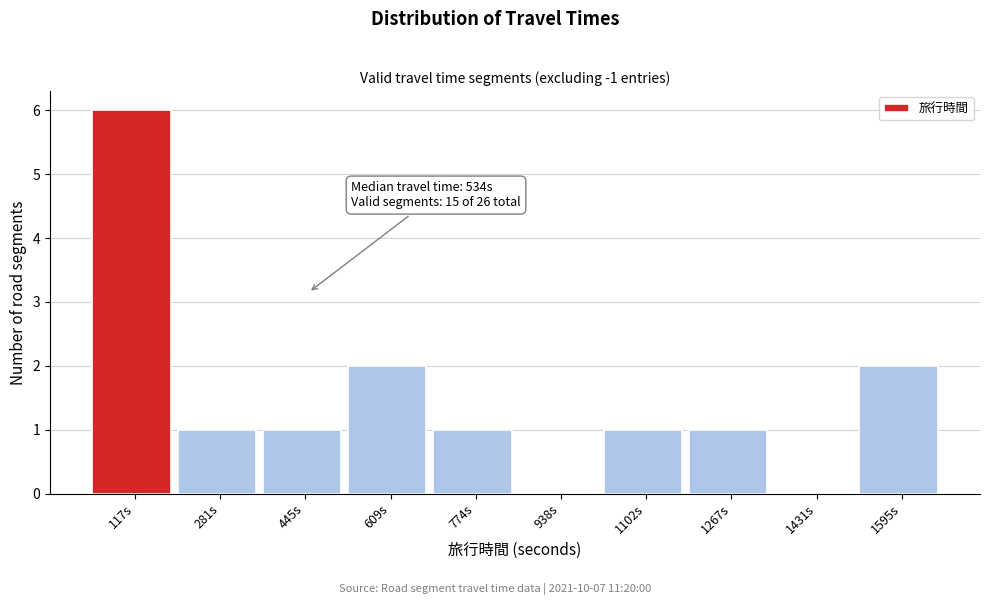

Reading right to left, extract all data points from this chart.

1595s=2	1431s=0	1267s=1	1102s=1	938s=0	774s=1	609s=2	445s=1	281s=1	117s=6